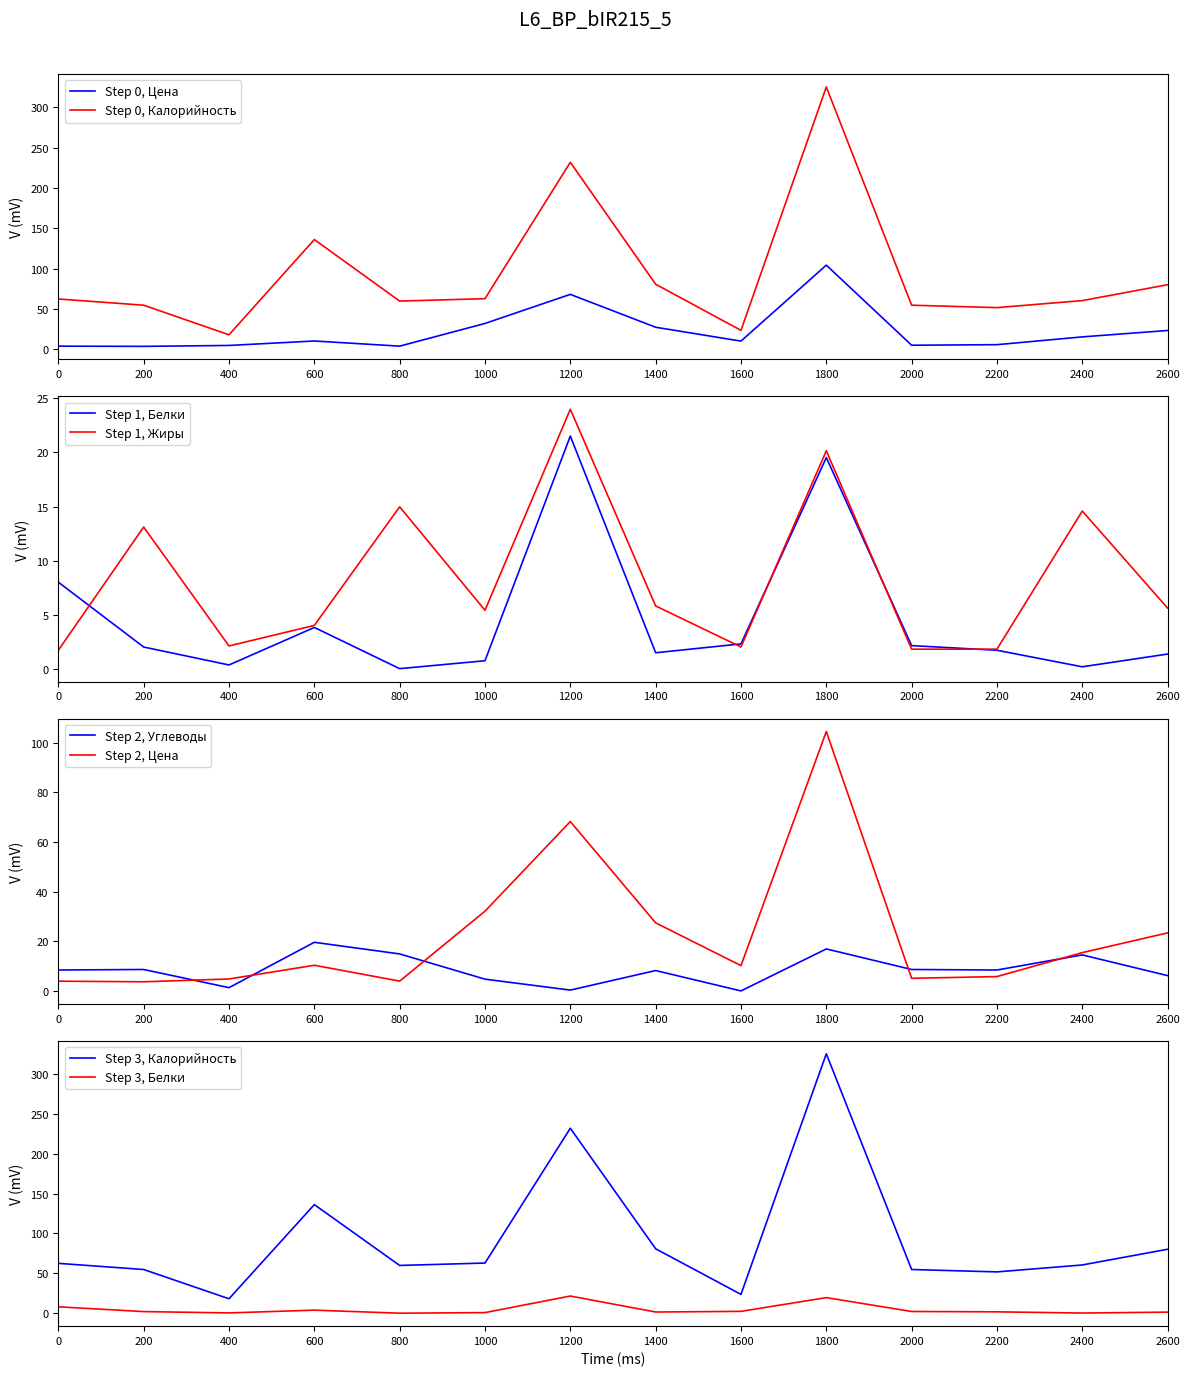

Where does the Step 1, Жиры series first go above 5?

200